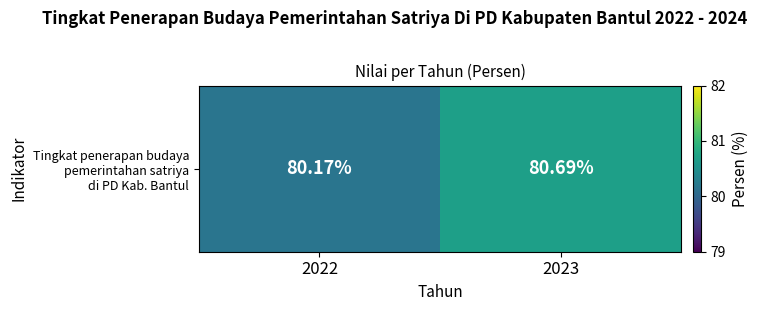

The chart shows a value of 80.7 at 2023. True or false?

True